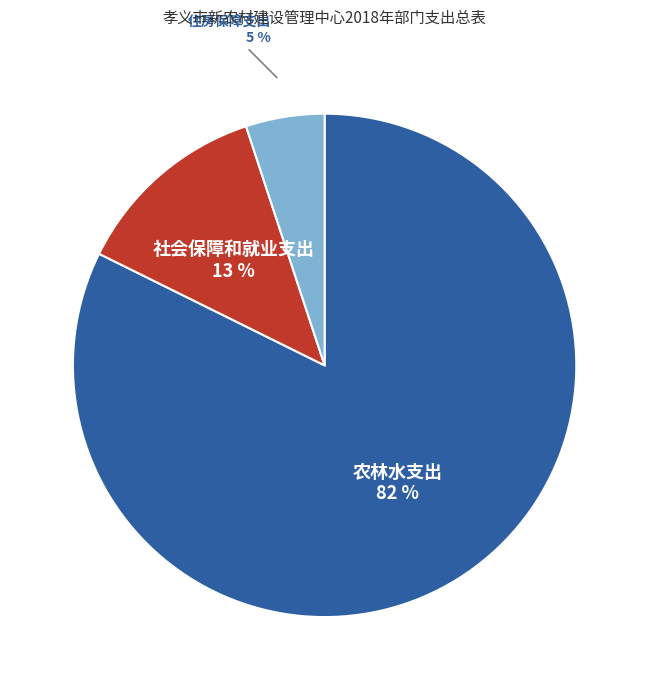

What percentage is the 社会保障和就业支出 slice, to the nearest percent?

13%